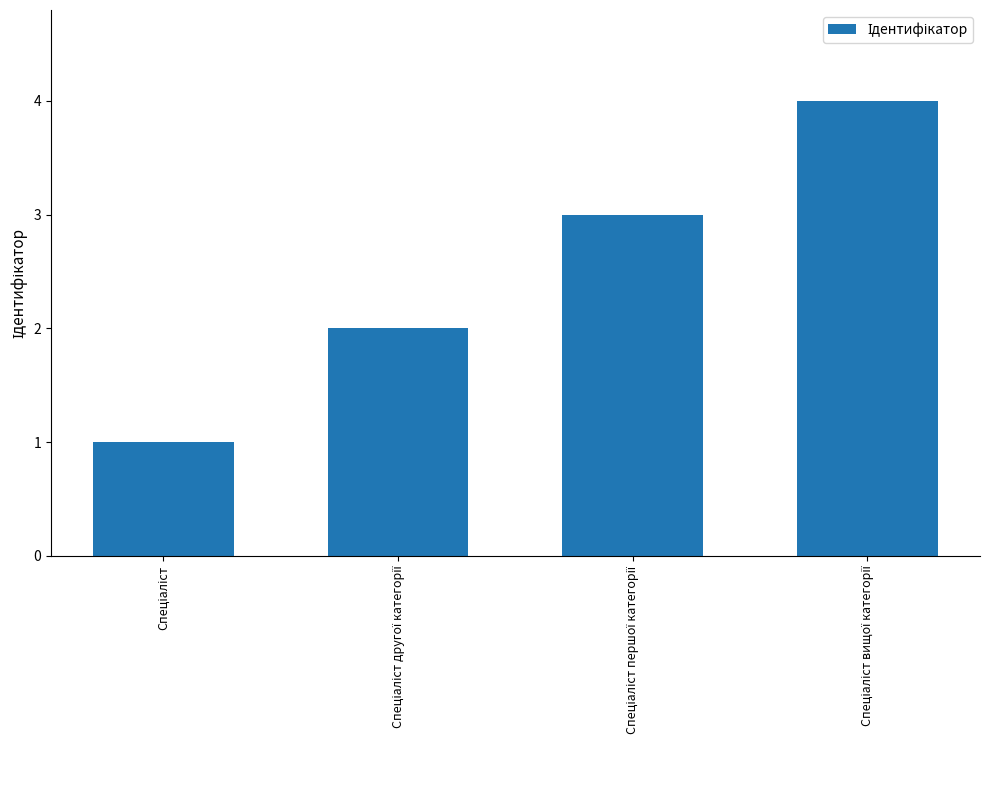

What is the sum of all values?

10